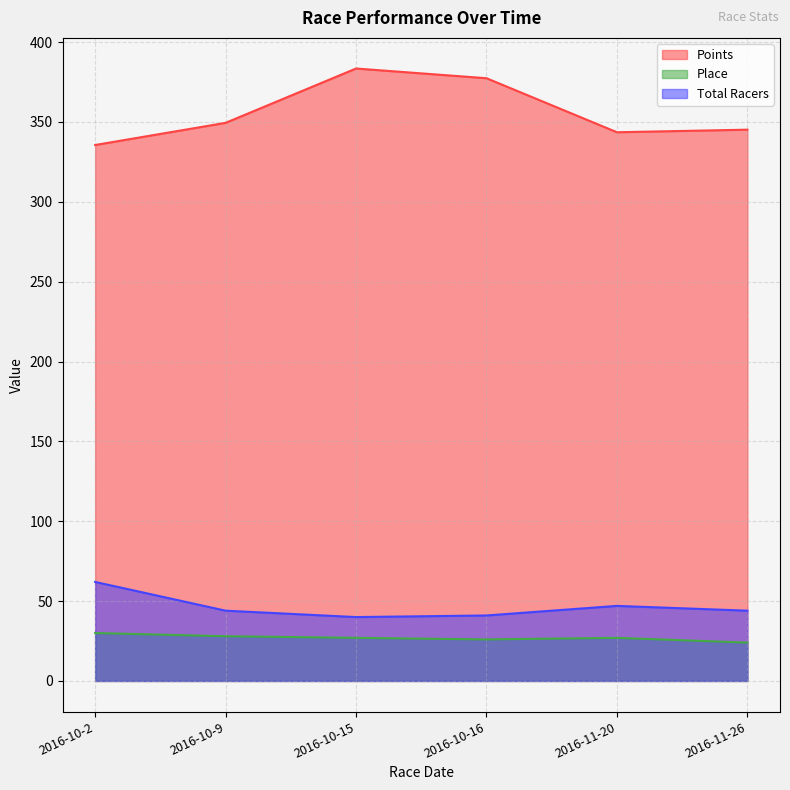

At how many categories does at least one series exceed 184?

6